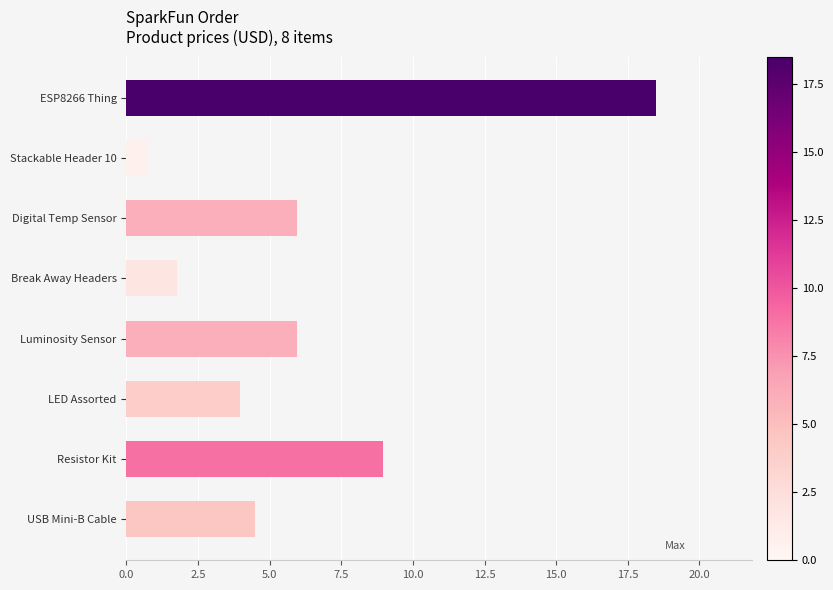

Where is the data nearest to the value 9?

Resistor Kit